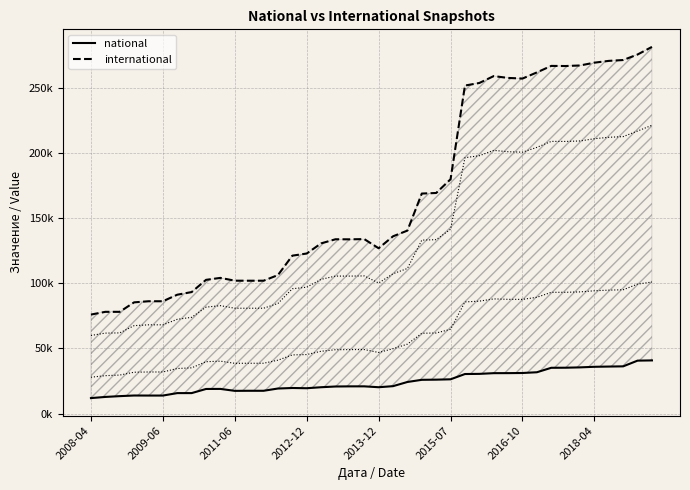

Where is the first local minimum for international?

11